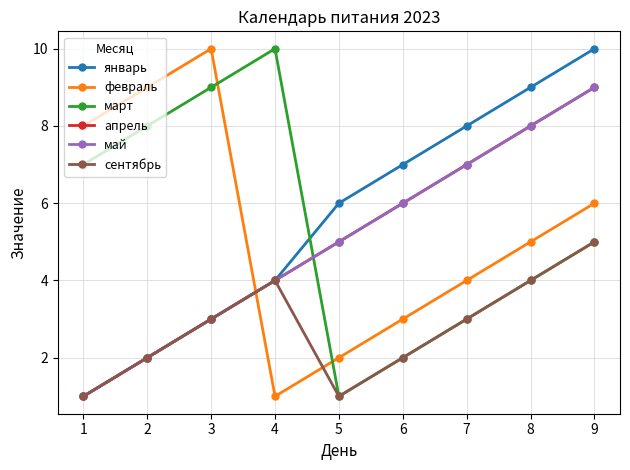

Is this an area chart (filled region under the line)?

No